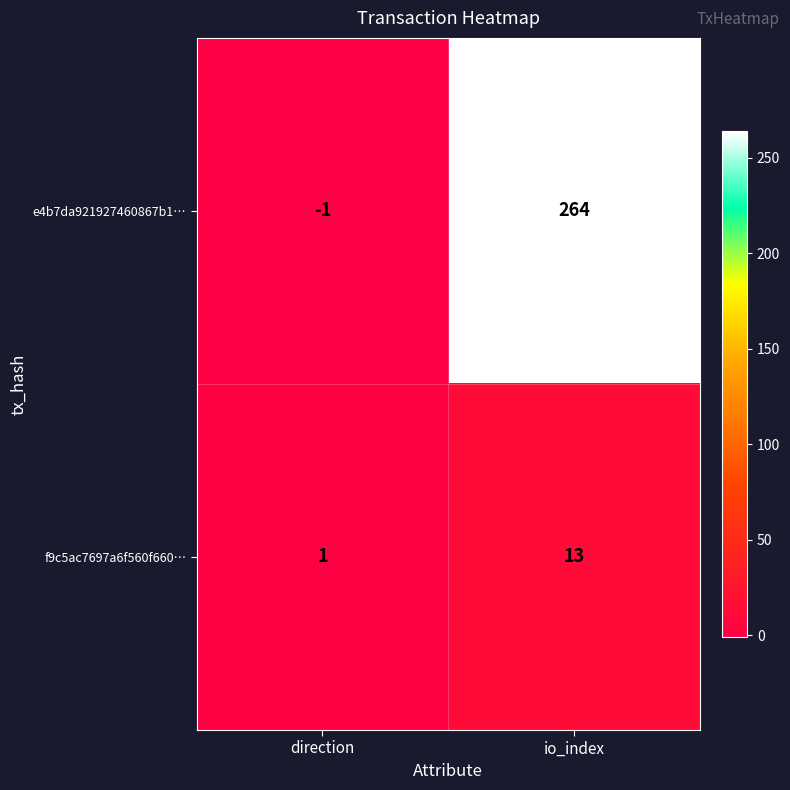

Reading right to left, list all the values displayed in this chart.

e4b7da921927460867b1…: io_index=264	direction=-1
f9c5ac7697a6f560f660…: io_index=13	direction=1